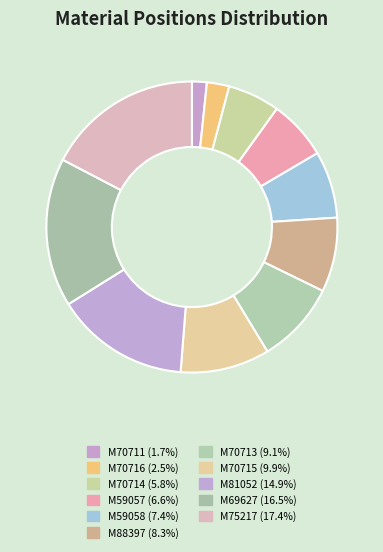

Combined, do M70714 and M88397 account for over 50%?

No